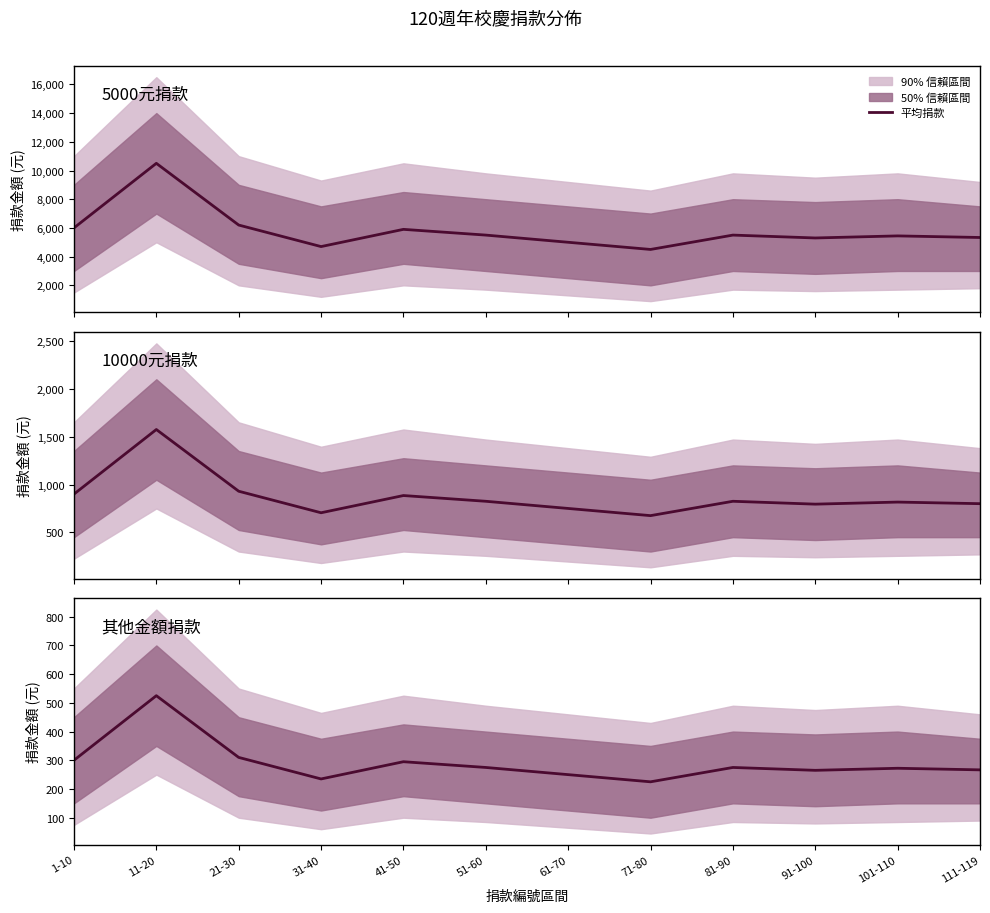

What is the change in value from 71-80 to 81-90?

+50.0